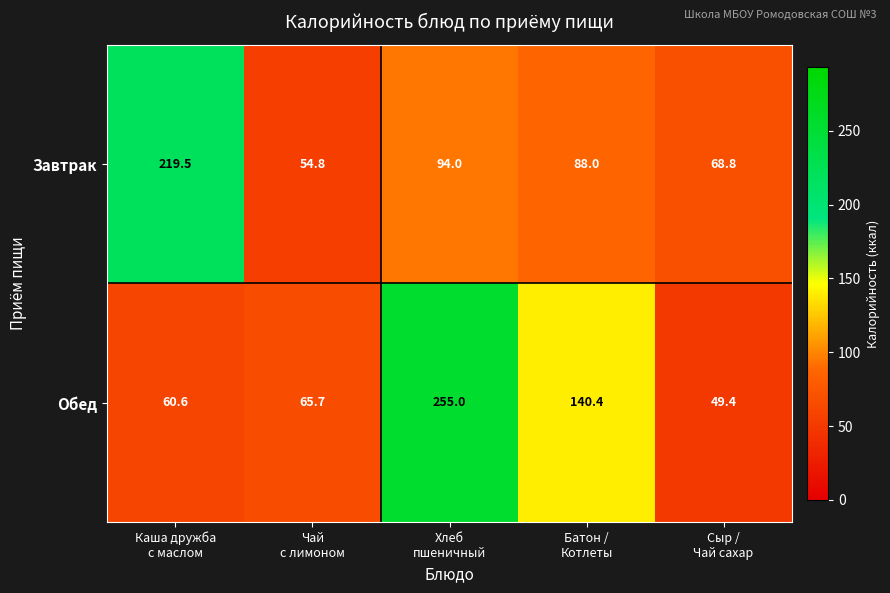

Reading left to right, transcribe all the data shown in this chart.

Завтрак: 219.5	54.8	94.0	88.0	68.8
Обед: 60.6	65.7	255.0	140.4	49.4